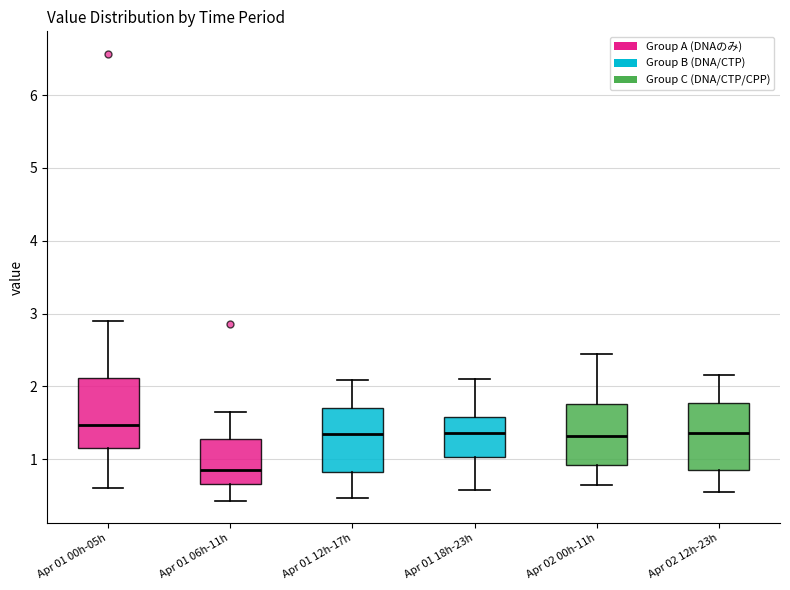

Where does the lower whisker of the box for Apr 01 00h-05h end on the y-axis? The values are not printed on the chart, so give them approximately, as read against the axis.

0.6